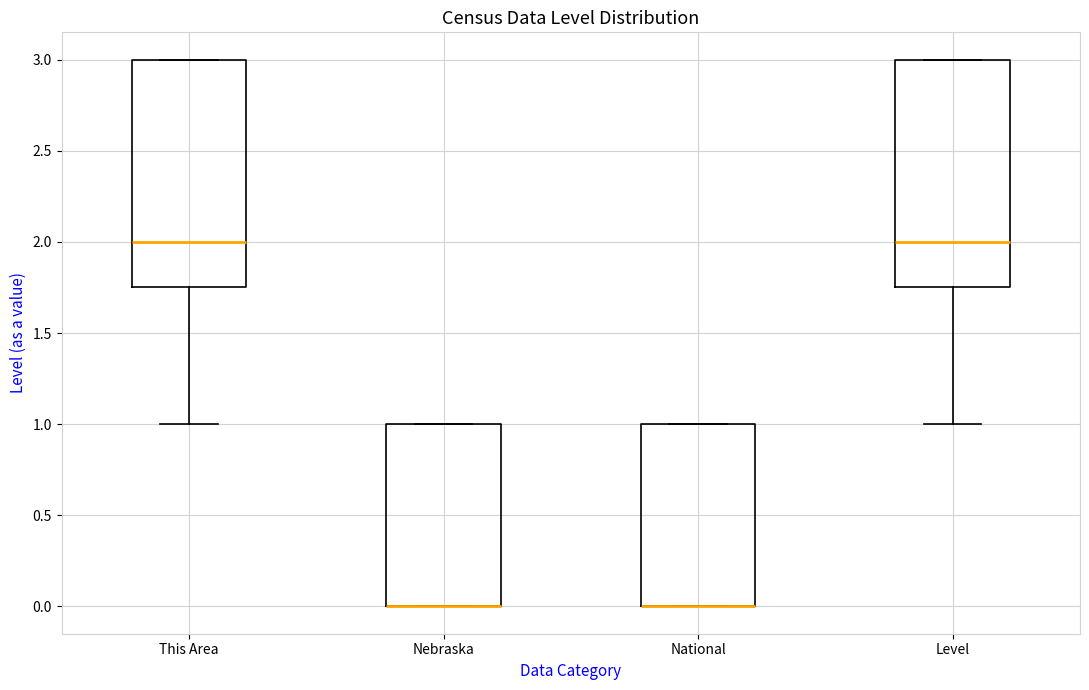

Reading left to right, read every box against the y-axis: the position of its median line, the range the box covers, and the ends of its whiskers. The values are not printed on the chart, so give them approximately, as read against the axis.

This Area: median 2.00, box 1.75 to 3.00, whiskers 1.00 to 3.00
Nebraska: median 0.00 (drawn on the box's lower edge), box 0.00 to 1.00, whiskers 0.00 to 1.00
National: median 0.00 (drawn on the box's lower edge), box 0.00 to 1.00, whiskers 0.00 to 1.00
Level: median 2.00, box 1.75 to 3.00, whiskers 1.00 to 3.00